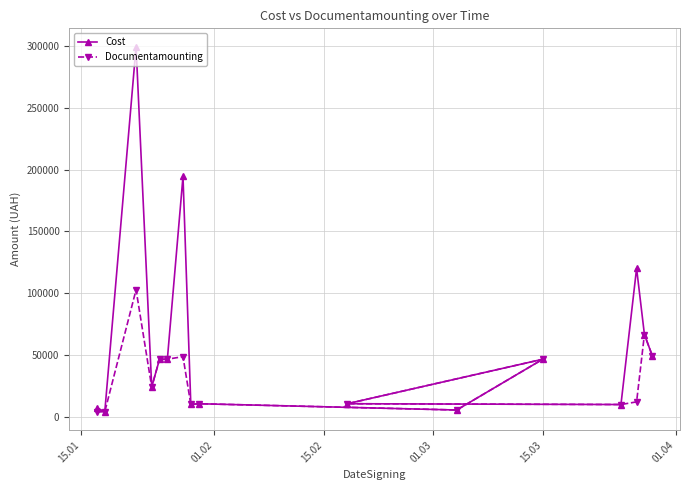

Reading left to right, list all the values displayed in this chart.

Cost: 7200.0	3990.0	299453.2	24000.0	46500.0	46500.0	194400.0	9910.6	10500.0	5423.6	46500.0	10500.0	9850.0	120000.0	66510.0	49500.0
Documentamounting: 3900.0	3990.0	102748.6	24000.0	46500.0	46500.0	48600.0	9910.6	10500.0	5423.6	46500.0	10500.0	9850.0	12000.0	66510.0	49500.0